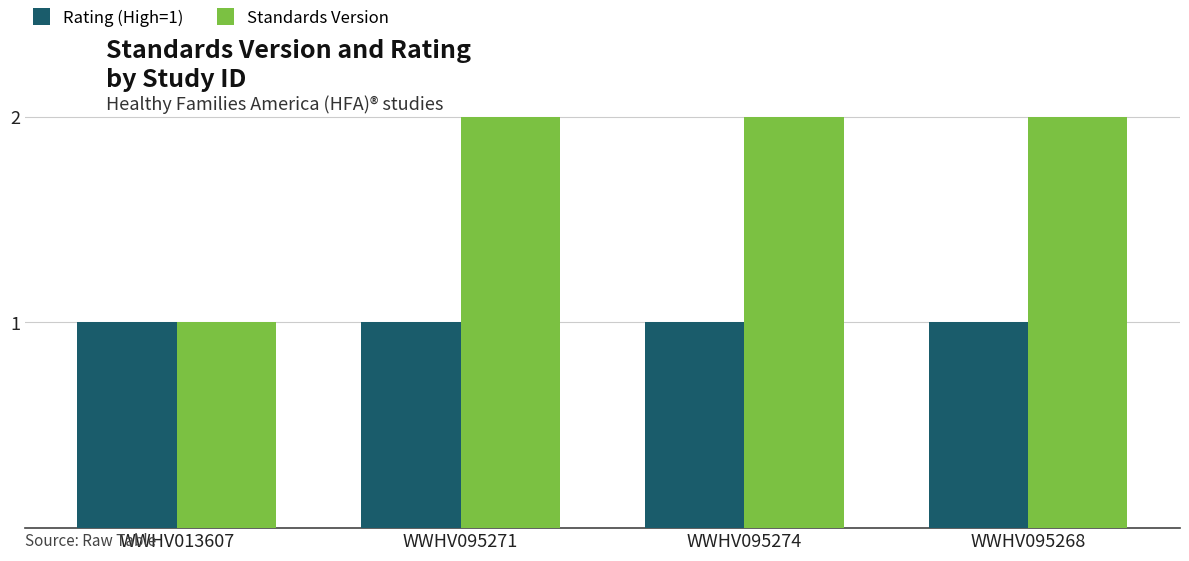

Reading right to left, transcribe all the data shown in this chart.

Rating (High=1): 1	1	1	1
Standards Version: 2	2	2	1